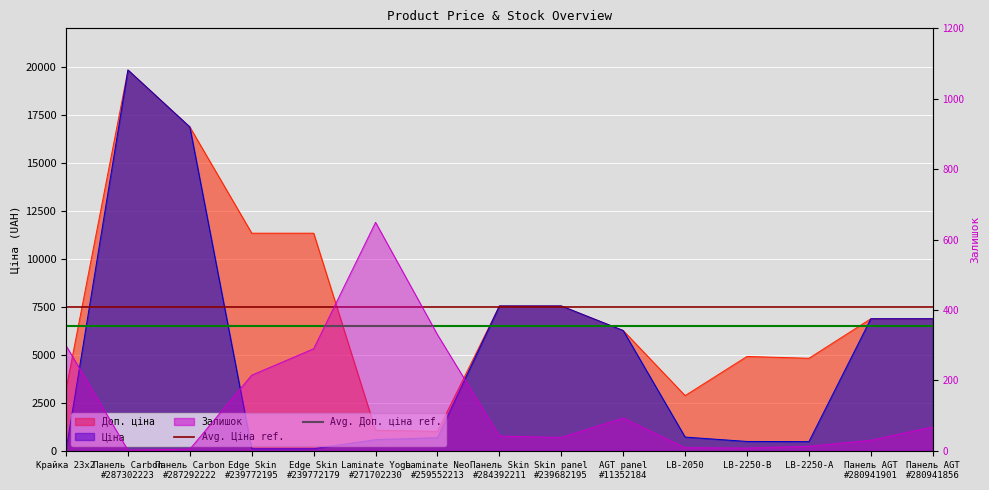

What value does the Доп. ціна series have at Панель AGT
#280941901?

6879.5